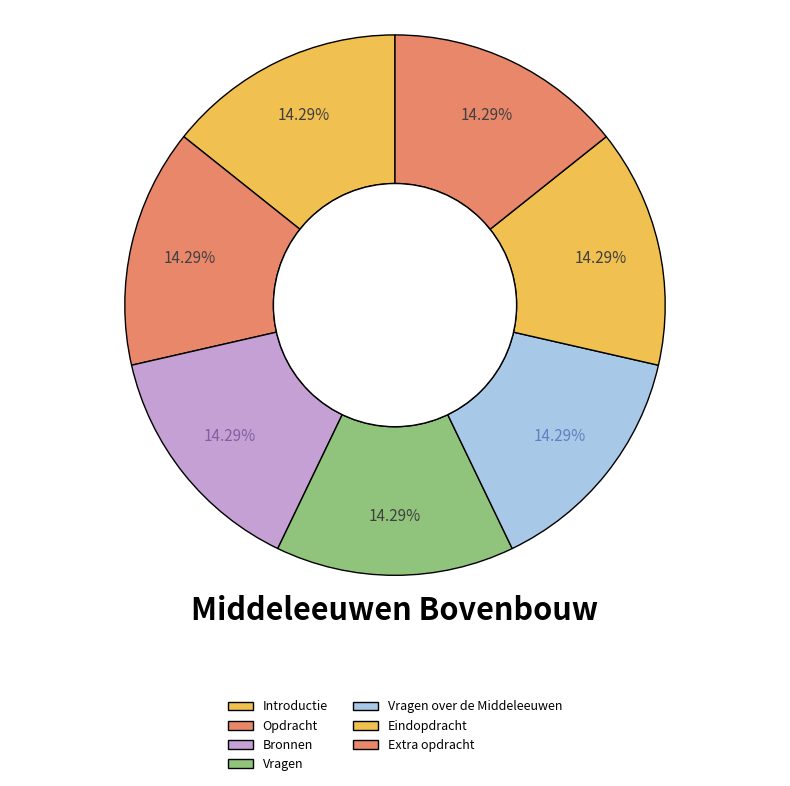

To the nearest percent, what portion does Vragen represent?

14%